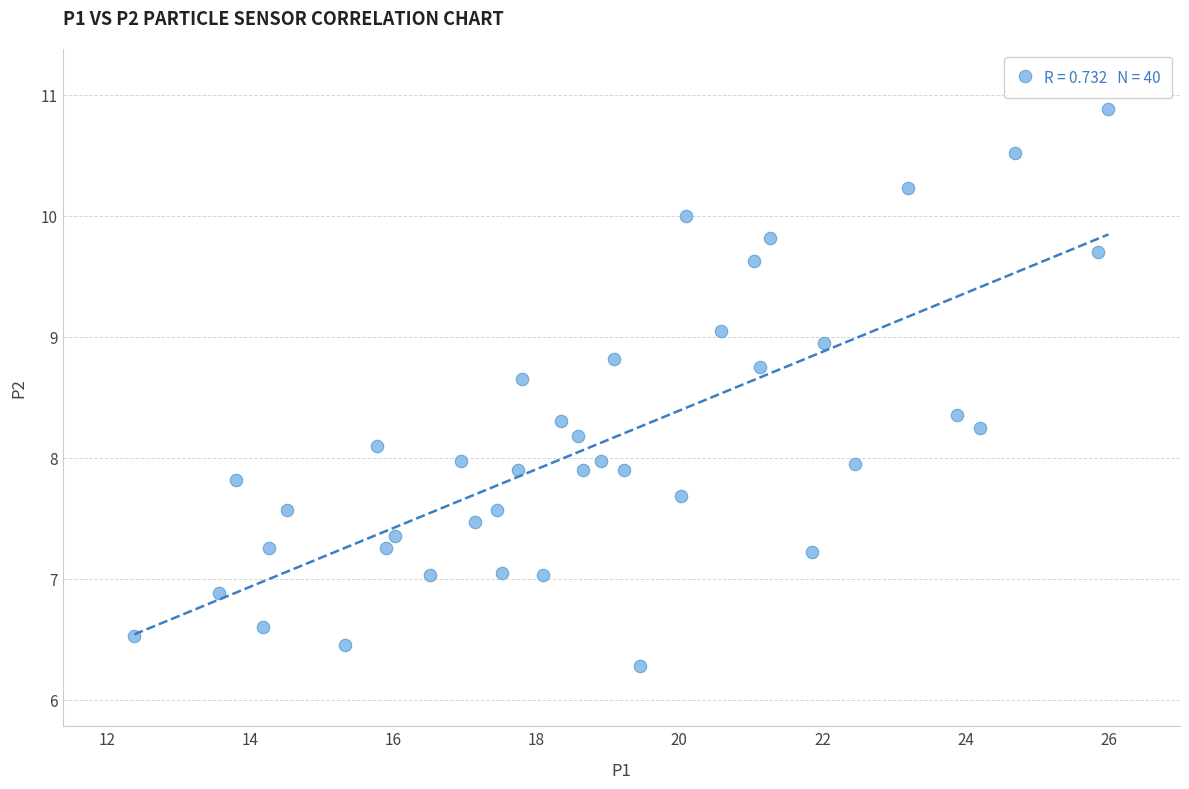

What is the range of Y values (max minus min)?

4.6